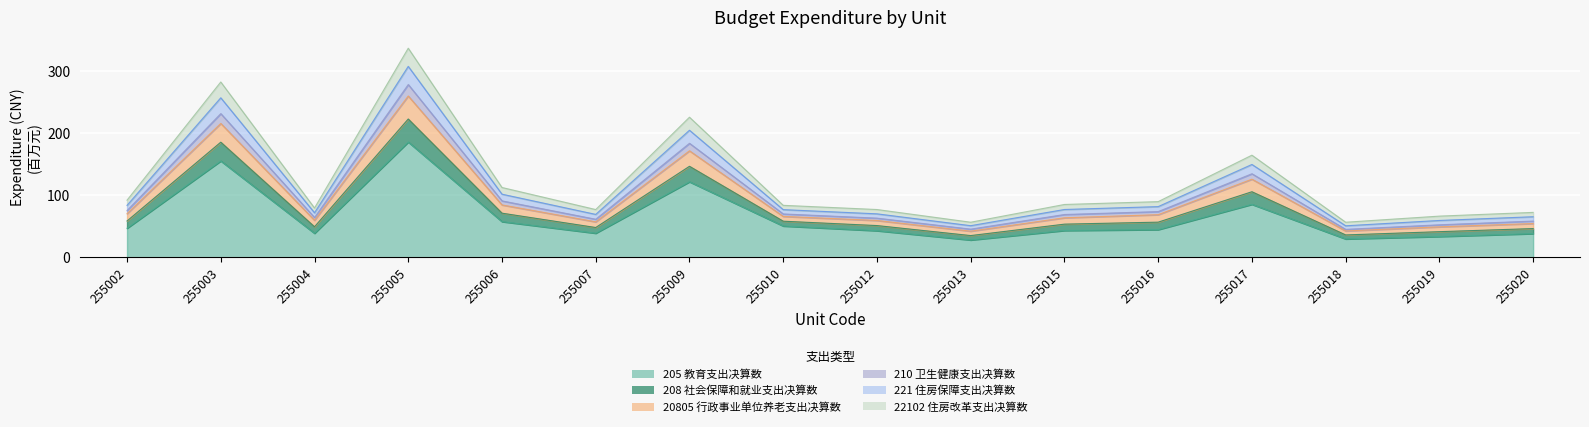

At which category is the sum across all series the highest?

255005